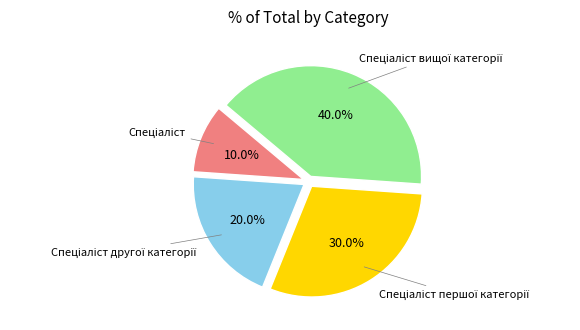

Is there a majority slice in this chart?

No